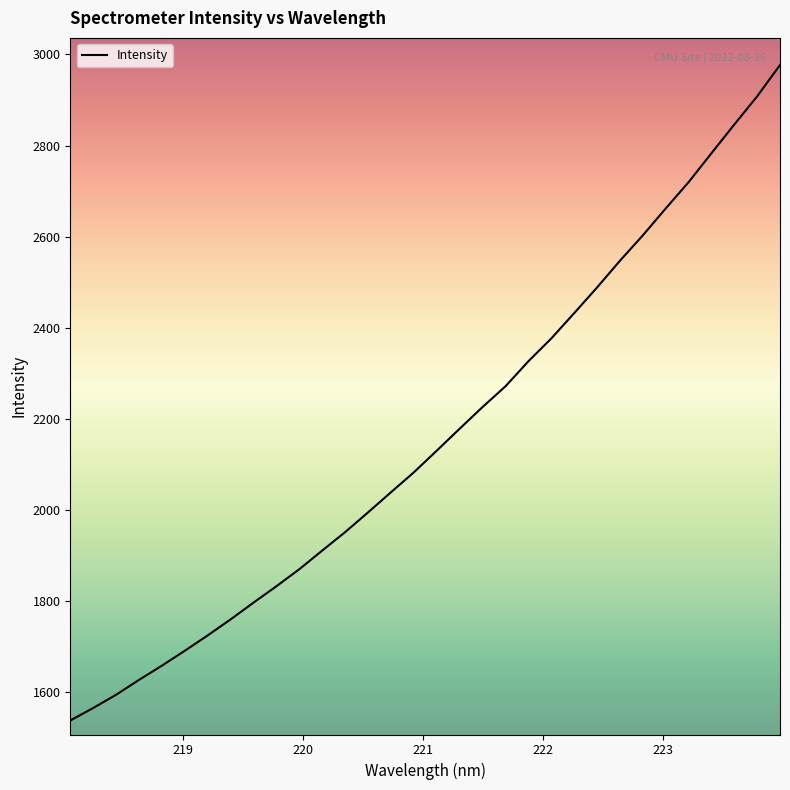

What is the minimum value shown in the chart?

1537.6